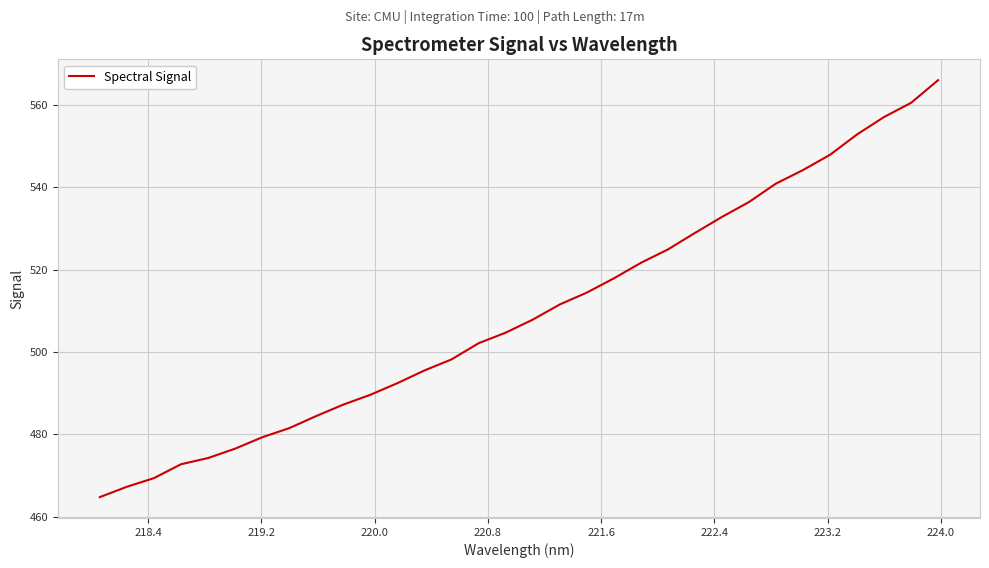

What is the minimum value shown in the chart?

464.8